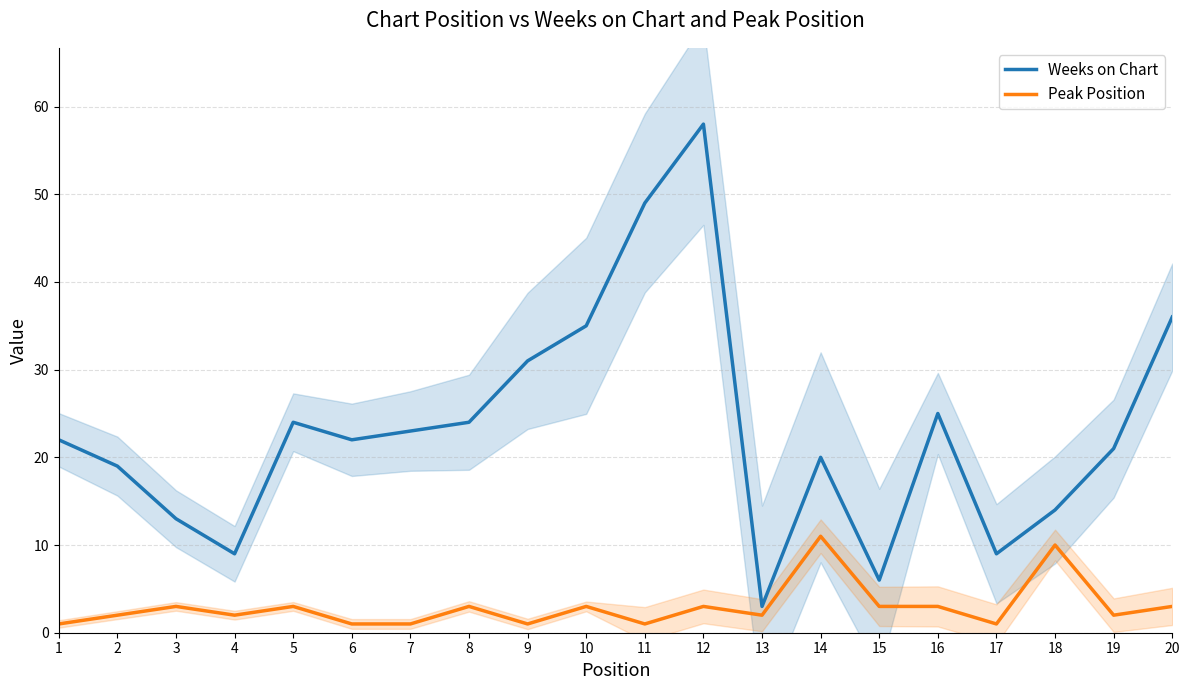

How many Peak Position values are between 1 and 3?

18